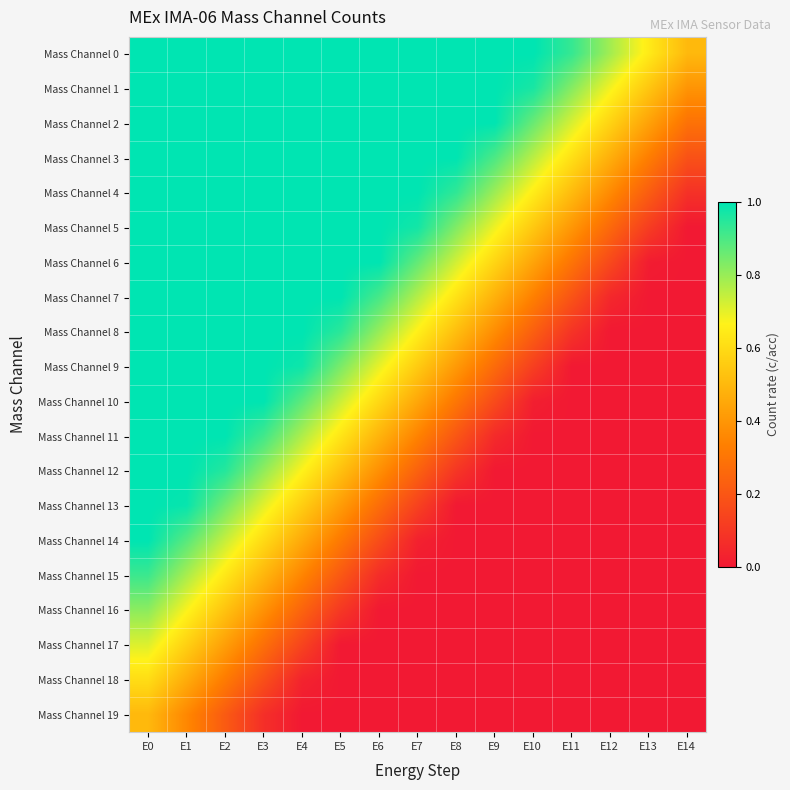

Which series changed the most between E5 and E10?

Mass Channel 8